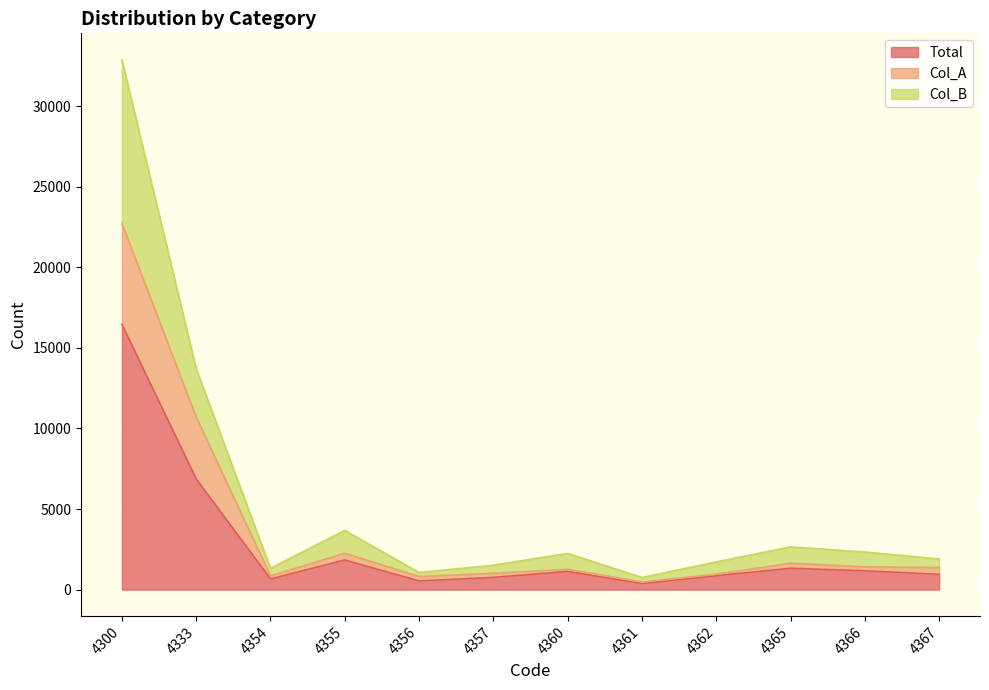

What is the value of the Col_B point at the 9th from the left?

1720